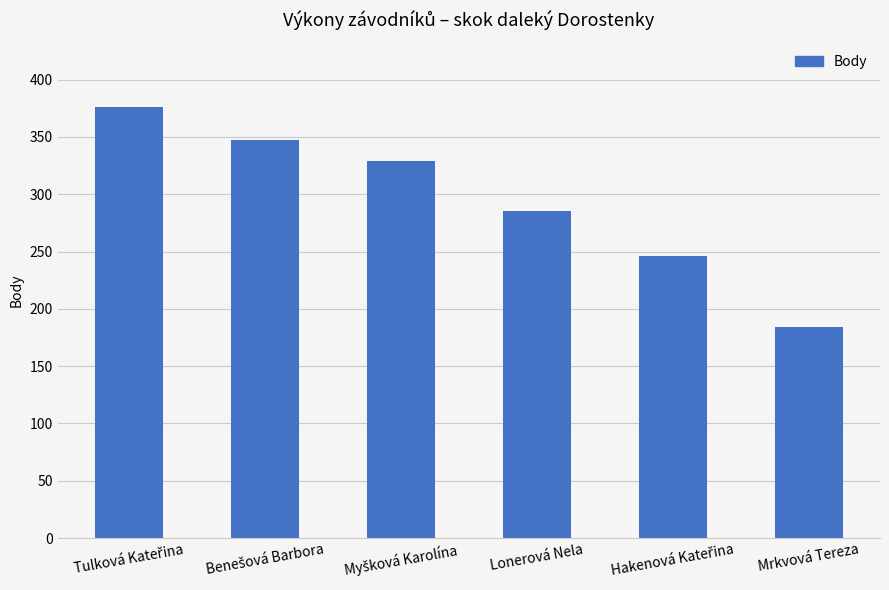

What is the value of the 2nd bar from the left?

347